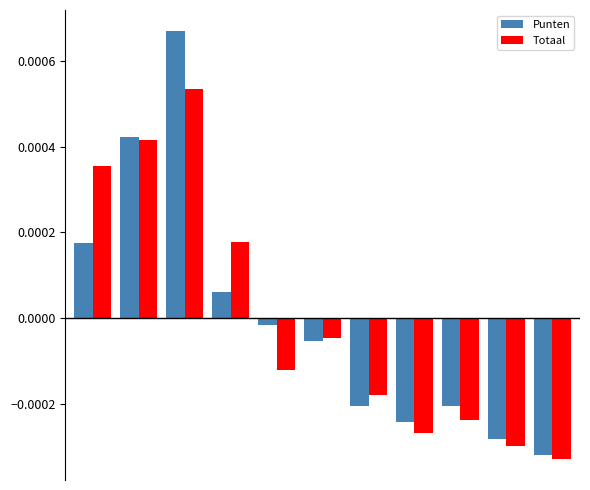

At how many categories does at least one series exceed 0?

4